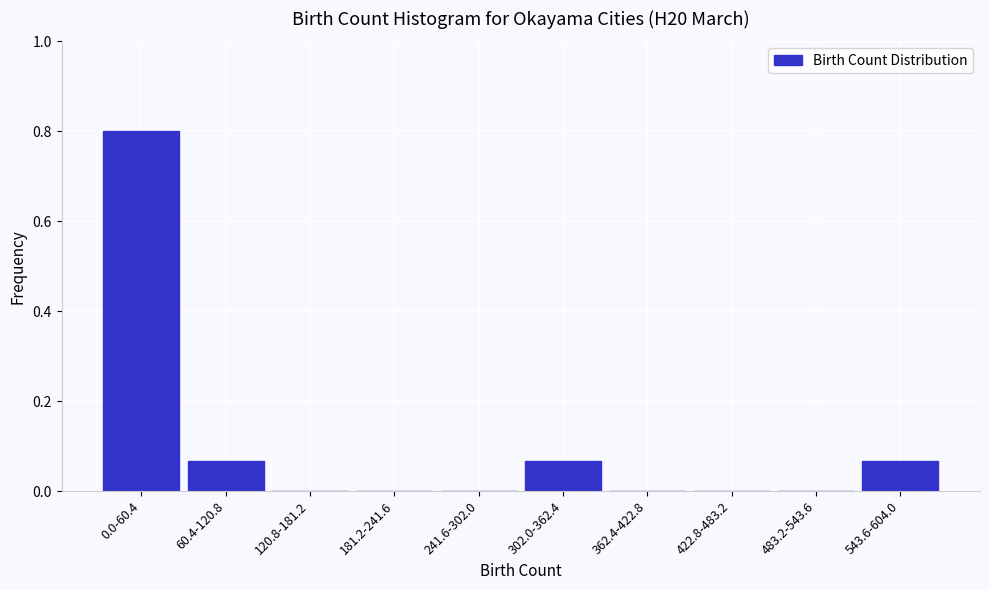

The chart shows a value of 0.0 at 483.2-543.6. True or false?

True